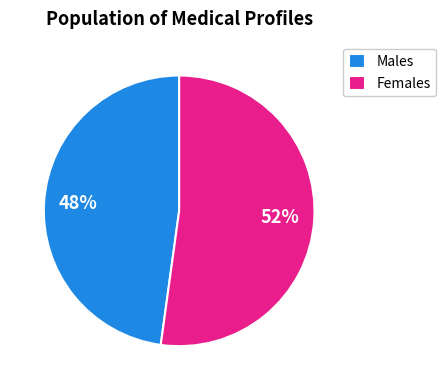

Combined, do Males and Females account for over 50%?

Yes